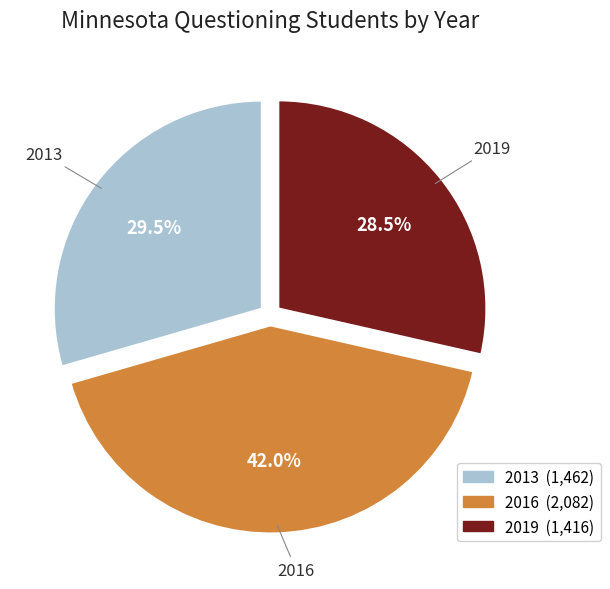

The 2016 slice represents 42% of the pie. True or false?

True